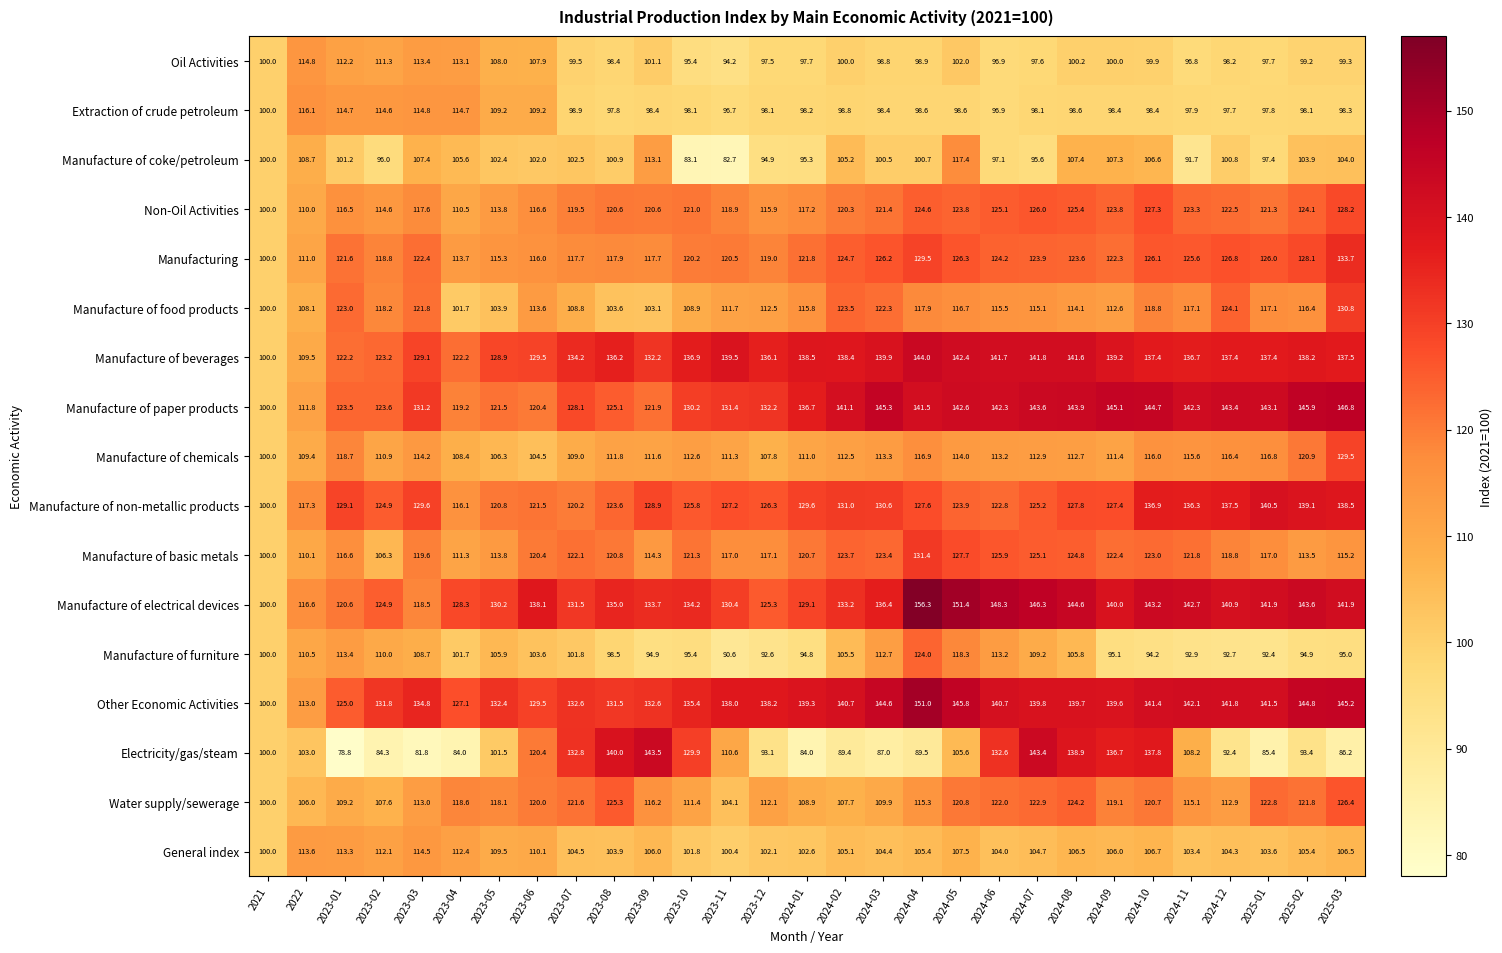

At which category is the sum across all series the highest?

2024-05